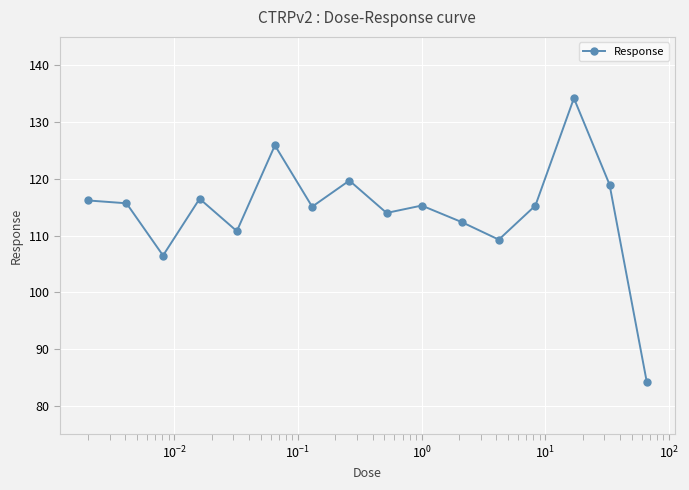

What is the minimum value shown in the chart?

84.2